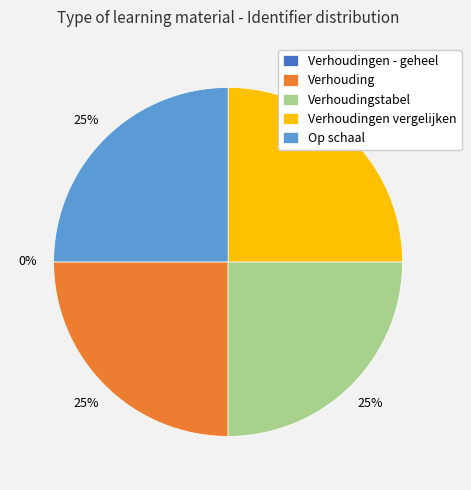

Does Verhoudingen vergelijken represent more than half of the total?

No